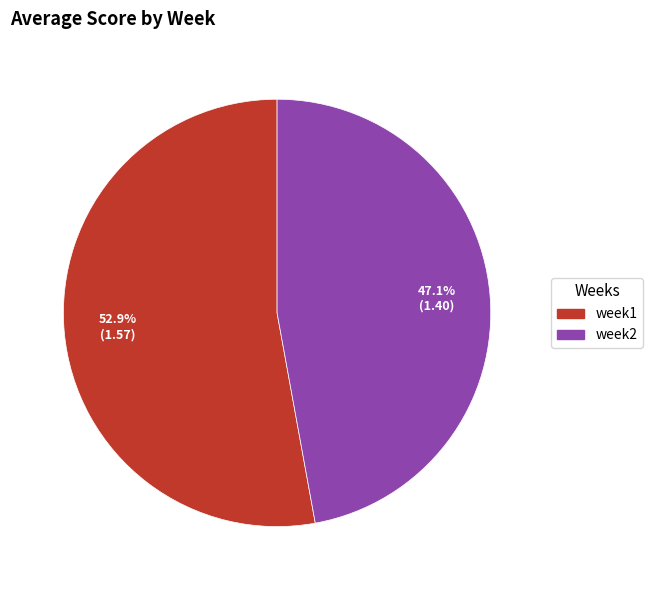

The week2 slice represents 41% of the pie. True or false?

False